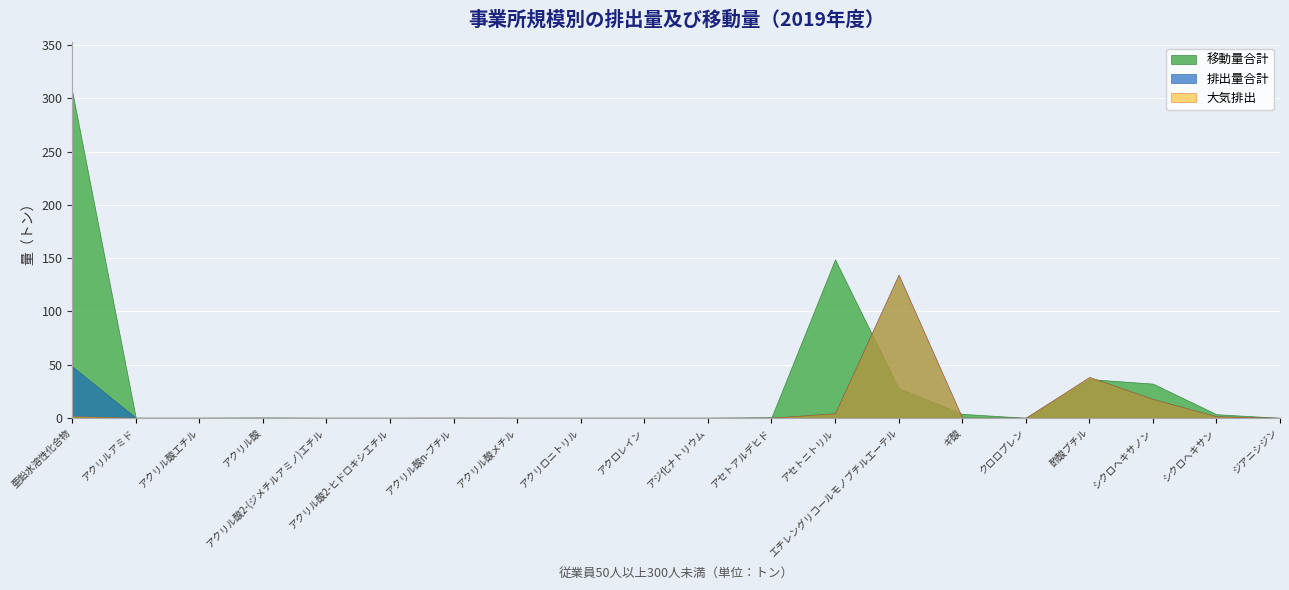

Rank the series at 14 from lowest to highest value.

移動量合計, 大気排出, 排出量合計